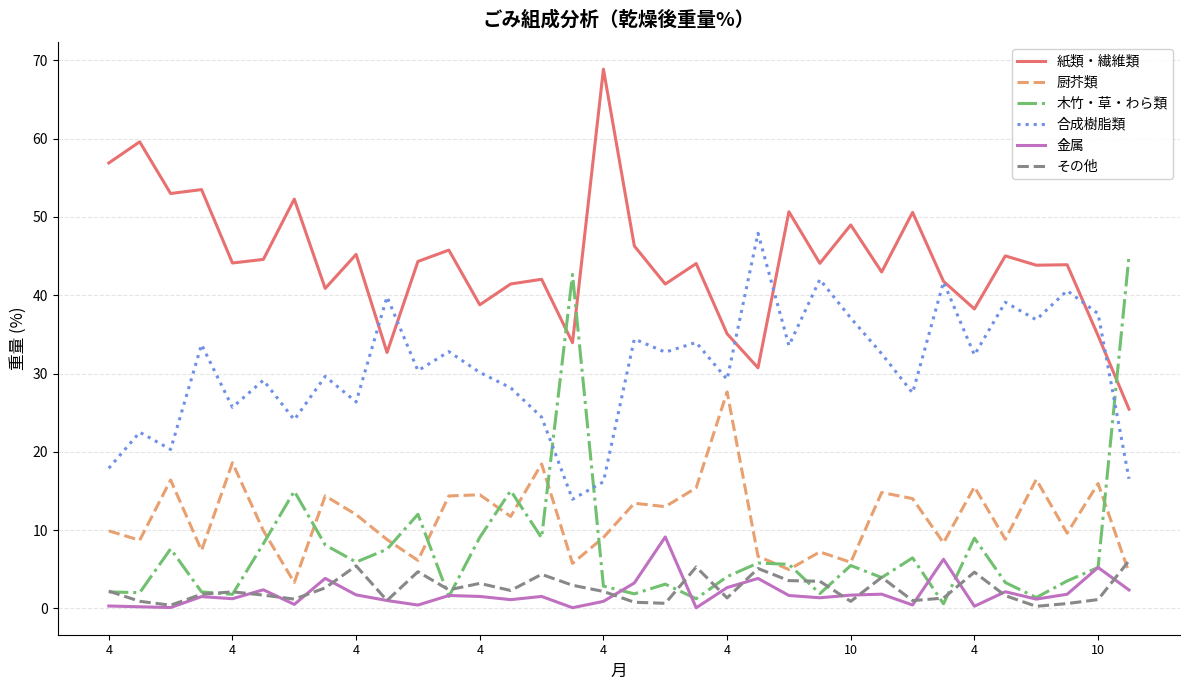

What is the difference between the maximum and second lowest values in the 厨芥類 series?

23.1